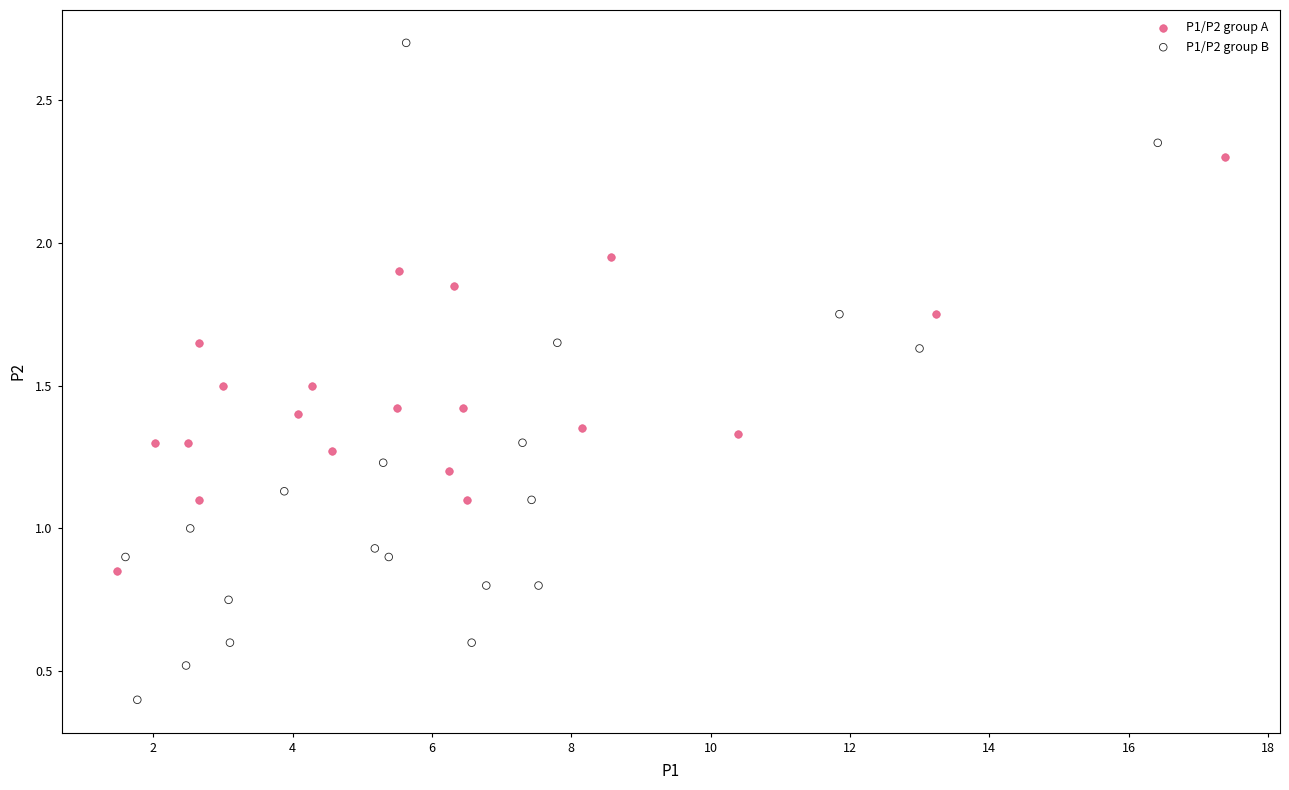

Which series contains the lowest Y value?

P1/P2 group B